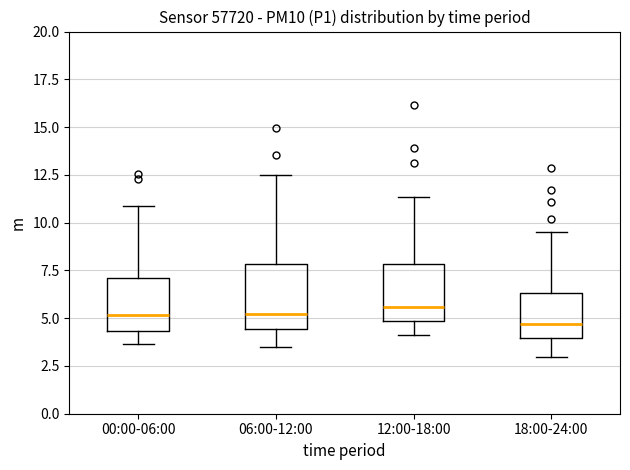

Where does the lower whisker of the box for 00:00-06:00 end on the y-axis? The values are not printed on the chart, so give them approximately, as read against the axis.

3.5